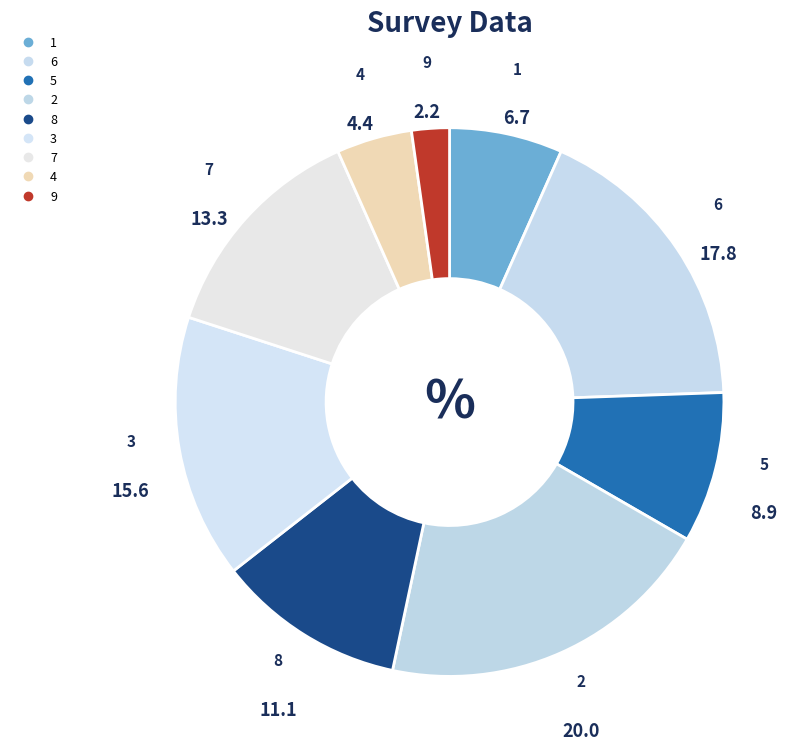

How many segments does this pie chart have?

9